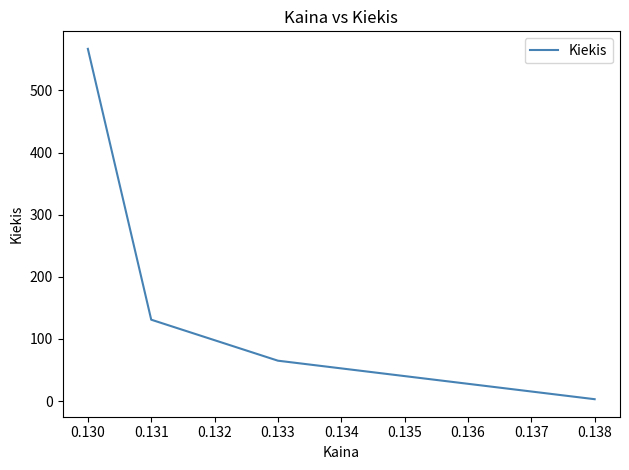

The value at 0.131 is 131. True or false?

True